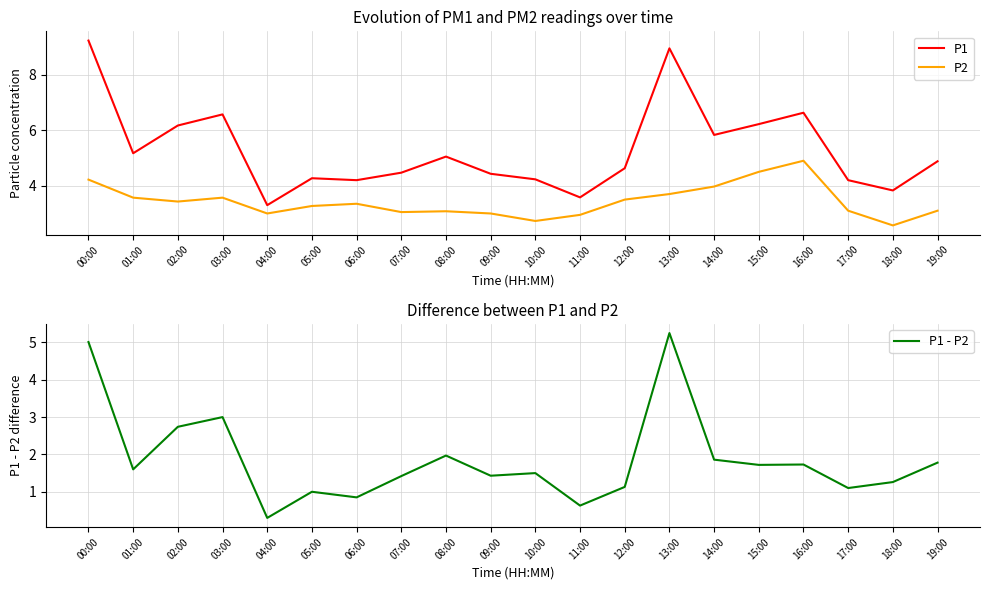

What is the spread (max minus min) of values at 10:00?

2.7